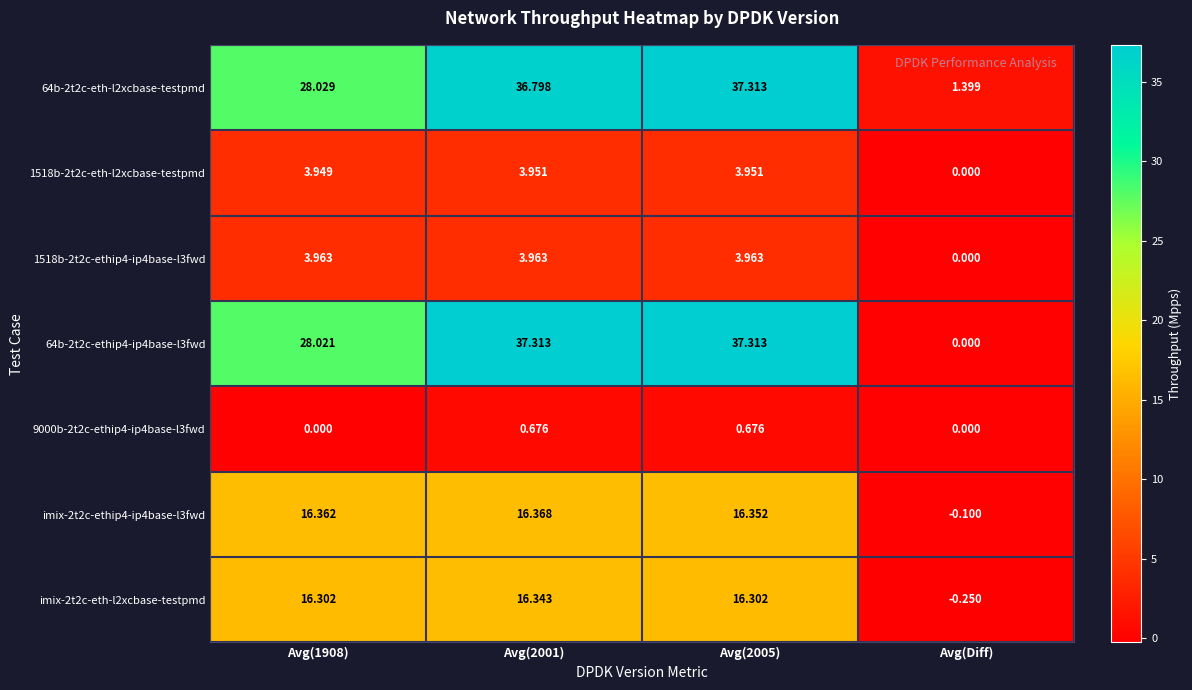

What is the spread (max minus min) of values at Avg(2001)?

36.6